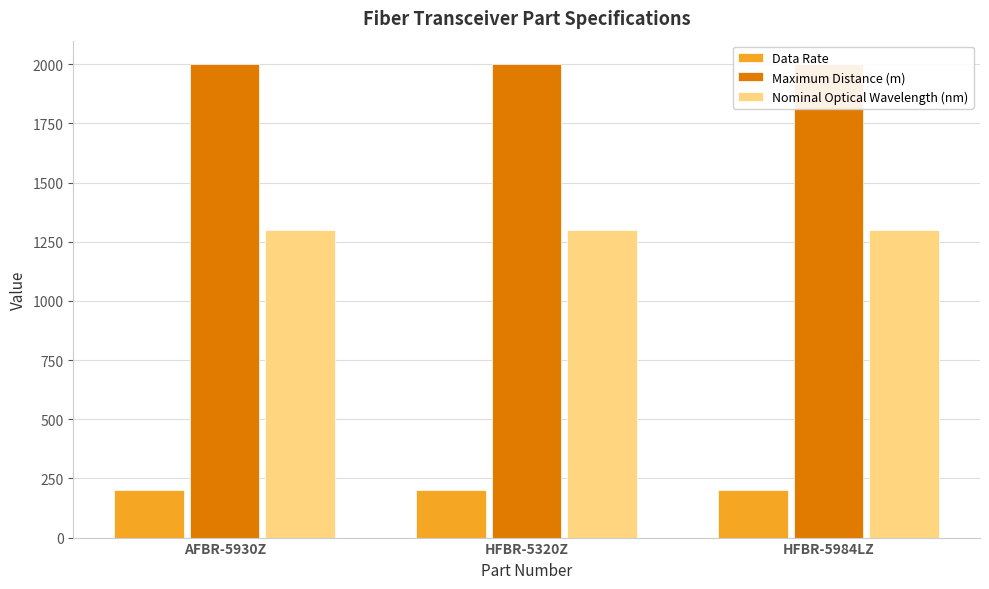

What is the label of the 3rd bar from the left?

HFBR-5984LZ